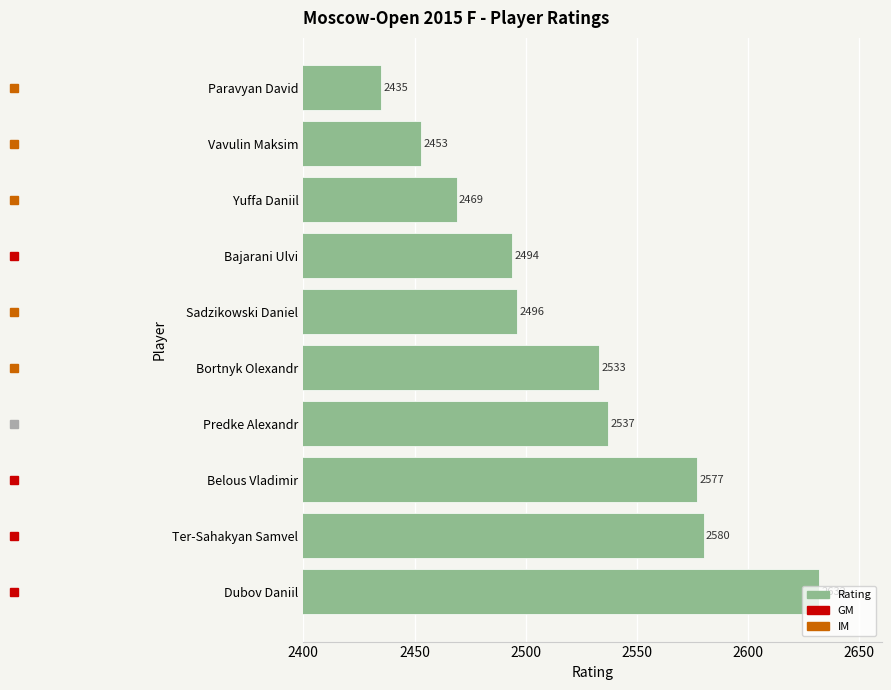

List the labels in order of value, largest first.

Dubov Daniil, Ter-Sahakyan Samvel, Belous Vladimir, Predke Alexandr, Bortnyk Olexandr, Sadzikowski Daniel, Bajarani Ulvi, Yuffa Daniil, Vavulin Maksim, Paravyan David